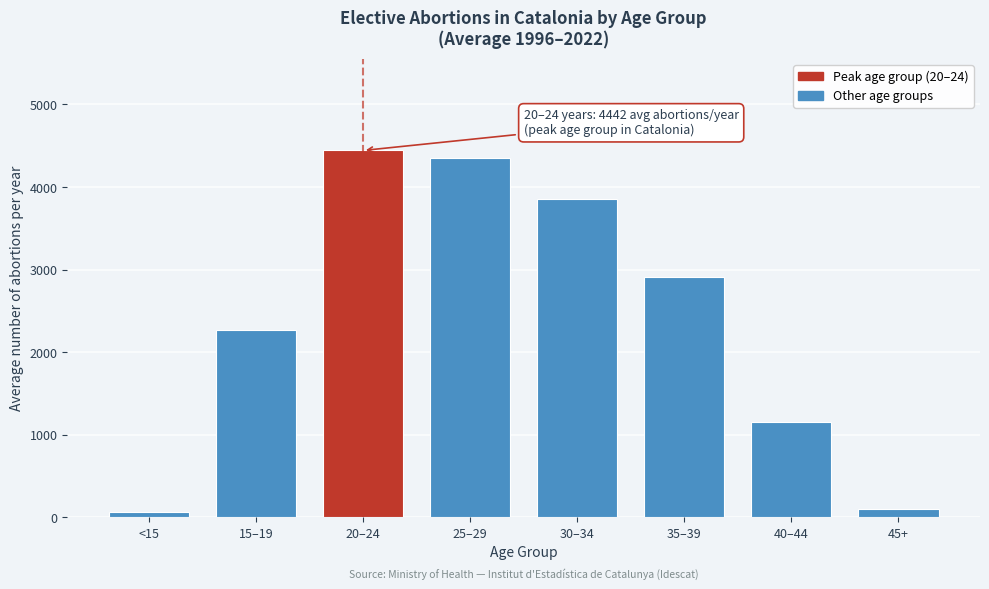

Reading left to right, what are all the values shown in this chart?

66.9	2270.5	4442.2	4353.7	3857.1	2904.5	1157.2	95.4